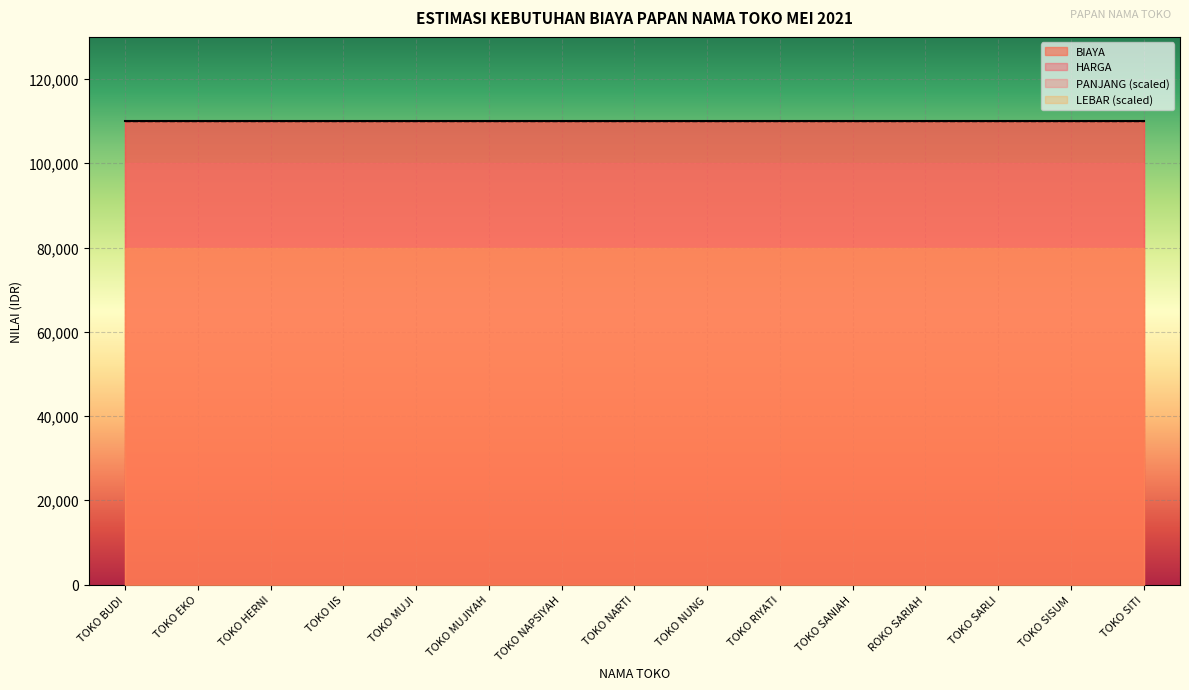

Reading left to right, transcribe all the data shown in this chart.

PANJANG: TOKO BUDI=0.5	TOKO EKO=0.5	TOKO HERNI=0.5	TOKO IIS=0.5	TOKO MUJI=0.5	TOKO MUJIYAH=0.5	TOKO NAPSIYAH=0.5	TOKO NARTI=0.5	TOKO NUNG=0.5	TOKO RIYATI=0.5	TOKO SANIAH=0.5	ROKO SARIAH=0.5	TOKO SARLI=0.5	TOKO SISUM=0.5	TOKO SITI=0.5
LEBAR: TOKO BUDI=0.4	TOKO EKO=0.4	TOKO HERNI=0.4	TOKO IIS=0.4	TOKO MUJI=0.4	TOKO MUJIYAH=0.4	TOKO NAPSIYAH=0.4	TOKO NARTI=0.4	TOKO NUNG=0.4	TOKO RIYATI=0.4	TOKO SANIAH=0.4	ROKO SARIAH=0.4	TOKO SARLI=0.4	TOKO SISUM=0.4	TOKO SITI=0.4
HARGA: TOKO BUDI=110000.0	TOKO EKO=110000.0	TOKO HERNI=110000.0	TOKO IIS=110000.0	TOKO MUJI=110000.0	TOKO MUJIYAH=110000.0	TOKO NAPSIYAH=110000.0	TOKO NARTI=110000.0	TOKO NUNG=110000.0	TOKO RIYATI=110000.0	TOKO SANIAH=110000.0	ROKO SARIAH=110000.0	TOKO SARLI=110000.0	TOKO SISUM=110000.0	TOKO SITI=110000.0
BIAYA: TOKO BUDI=110000.0	TOKO EKO=110000.0	TOKO HERNI=110000.0	TOKO IIS=110000.0	TOKO MUJI=110000.0	TOKO MUJIYAH=110000.0	TOKO NAPSIYAH=110000.0	TOKO NARTI=110000.0	TOKO NUNG=110000.0	TOKO RIYATI=110000.0	TOKO SANIAH=110000.0	ROKO SARIAH=110000.0	TOKO SARLI=110000.0	TOKO SISUM=110000.0	TOKO SITI=110000.0